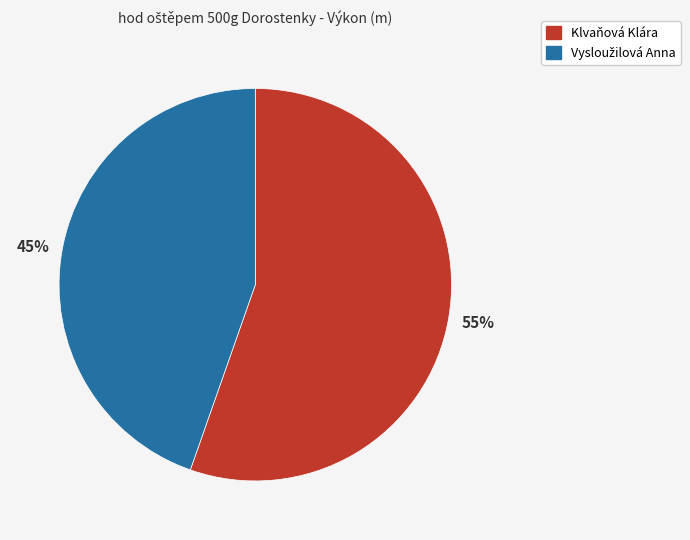

What is the largest slice in the pie chart?

Klvaňová Klára